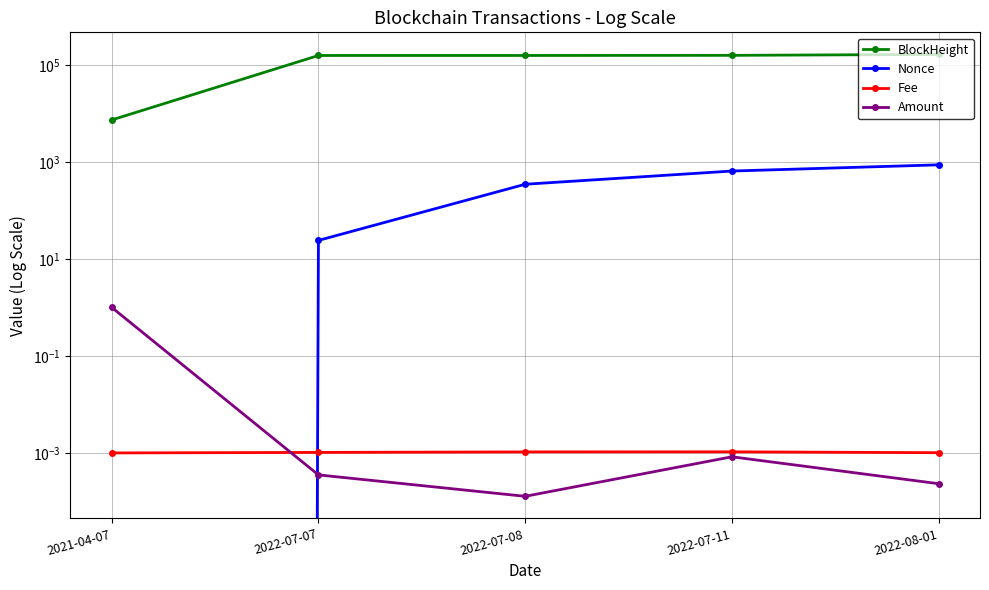

Reading left to right, what are all the values shown in this chart?

BlockHeight: 2021-04-07=7296.0	2022-07-07=155590.0	2022-07-08=155669.0	2022-07-11=156611.0	2022-08-01=163565.0
Nonce: 2021-04-07=0.0	2022-07-07=24.0	2022-07-08=345.0	2022-07-11=646.0	2022-08-01=867.0
Fee: 2021-04-07=0.0	2022-07-07=0.0	2022-07-08=0.0	2022-07-11=0.0	2022-08-01=0.0
Amount: 2021-04-07=1.0	2022-07-07=0.0	2022-07-08=0.0	2022-07-11=0.0	2022-08-01=0.0